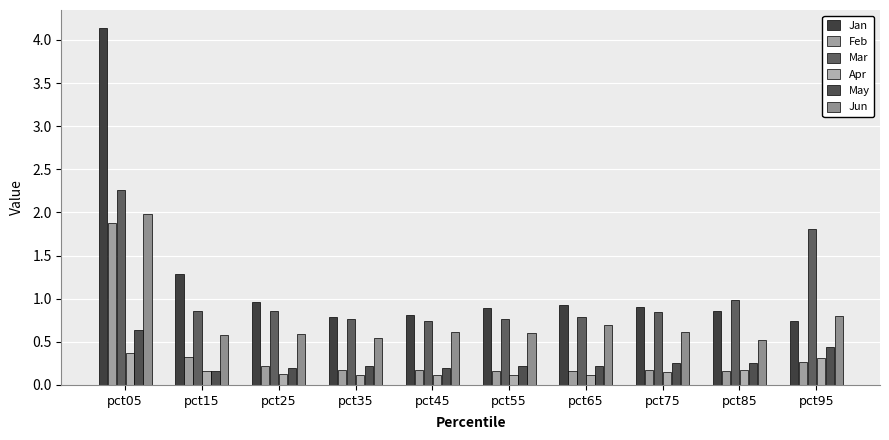

What is the highest value of the May series?

0.6